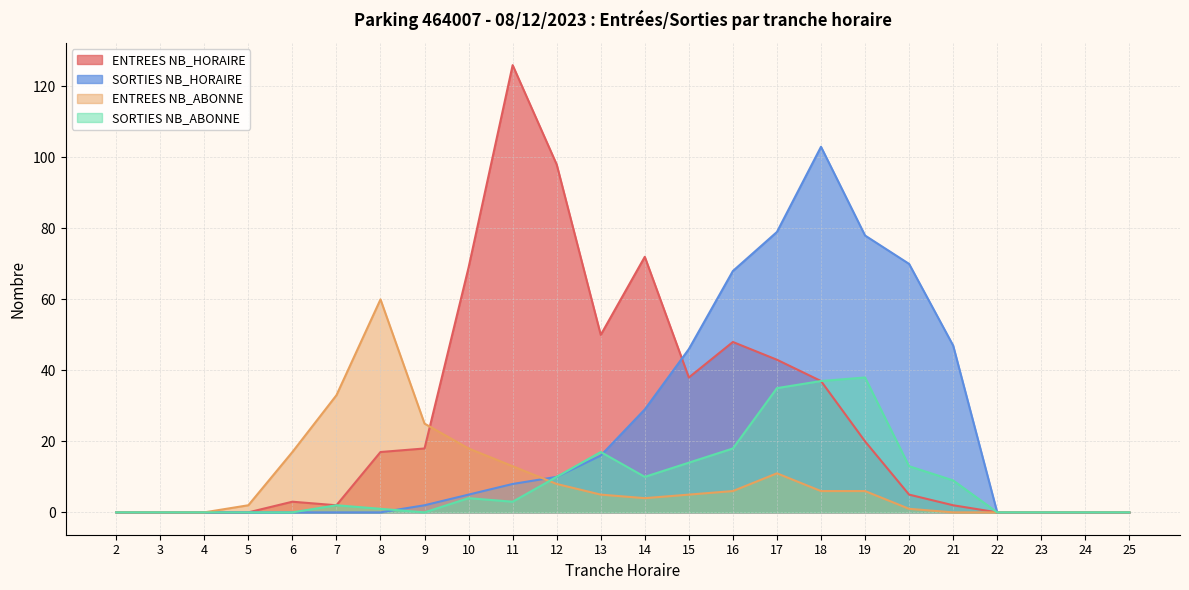

The SORTIES NB_ABONNE series shows 0 at 2. True or false?

True